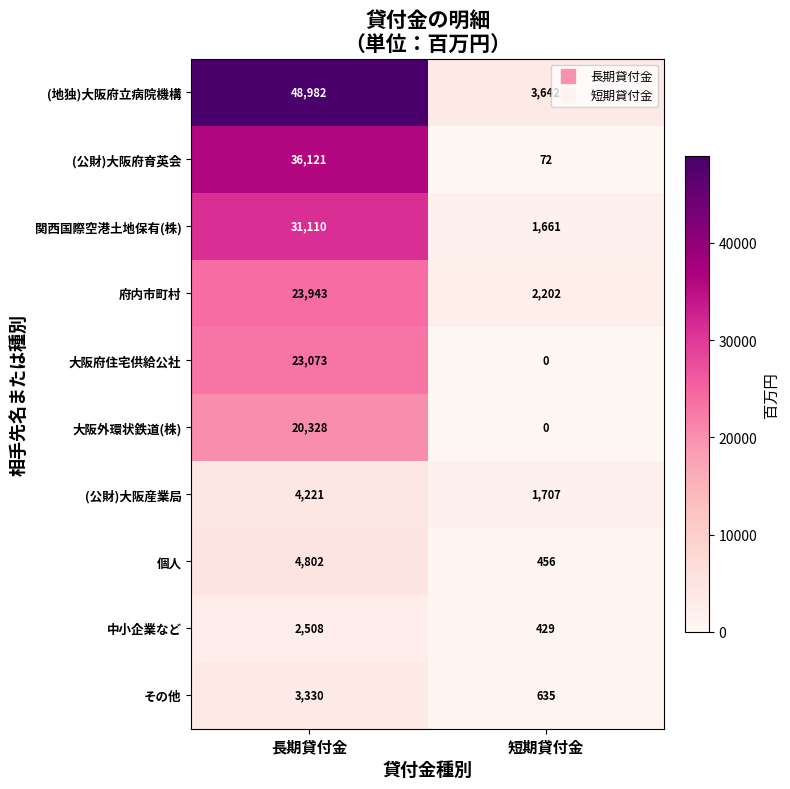

At how many categories does at least one series exceed 40057?

1